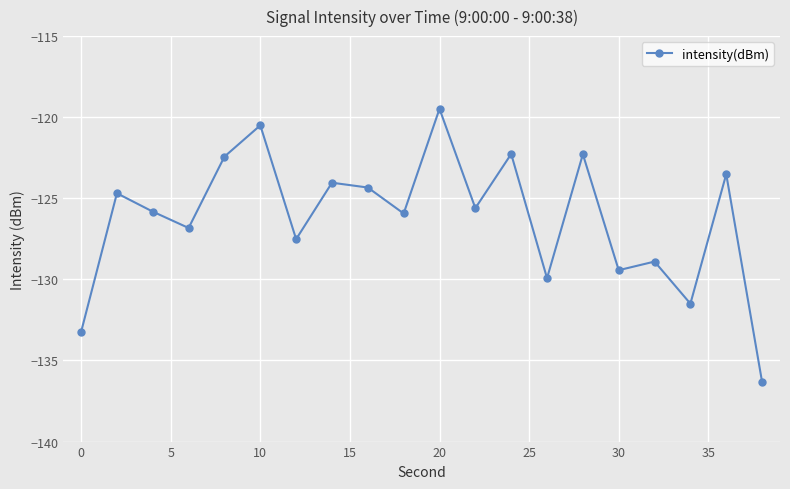

What is the average value?

-126.2